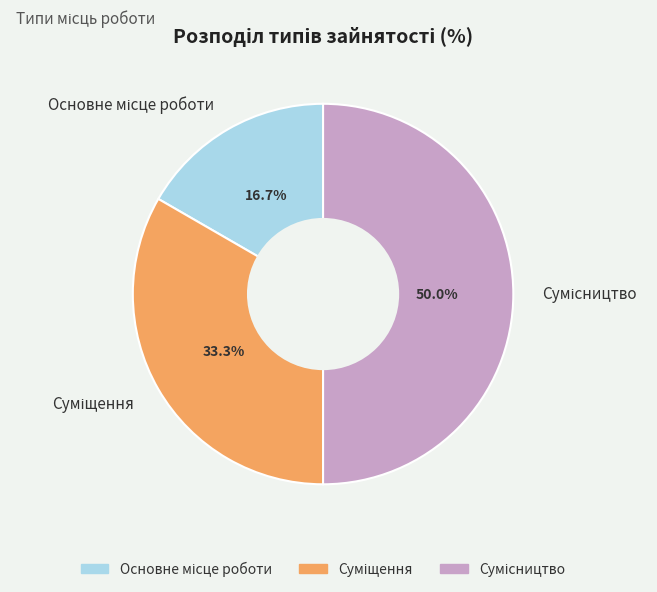

How many segments does this pie chart have?

3